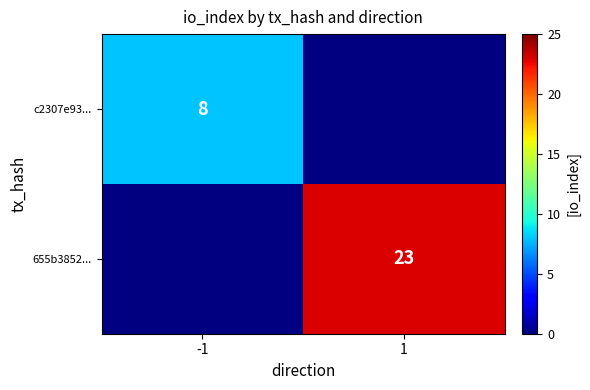

The 655b3852... series shows 5 at 1. True or false?

False